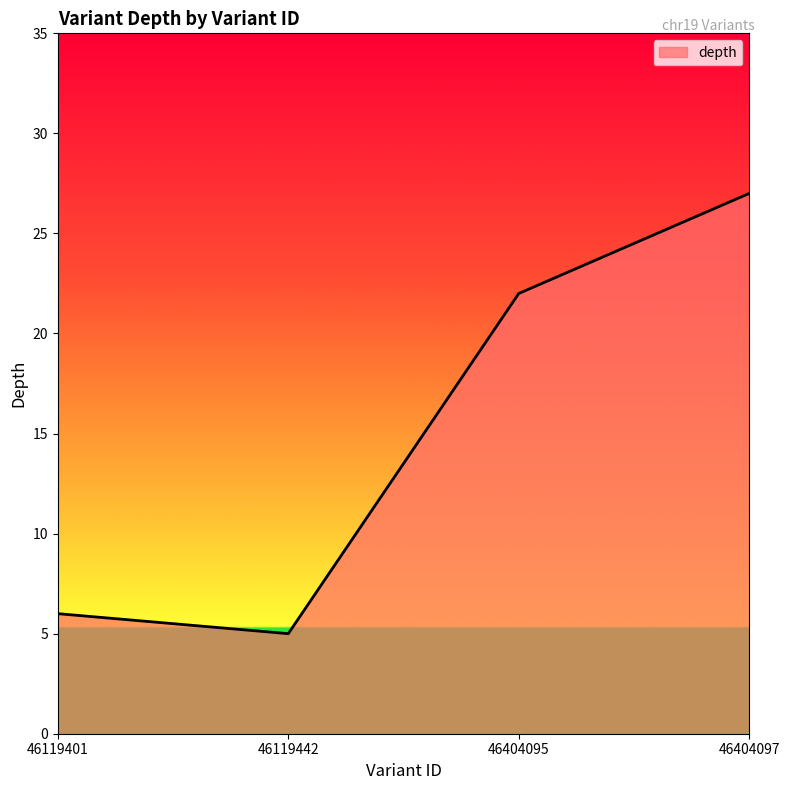

Between 46404097 and 46404095, which is larger?

46404097